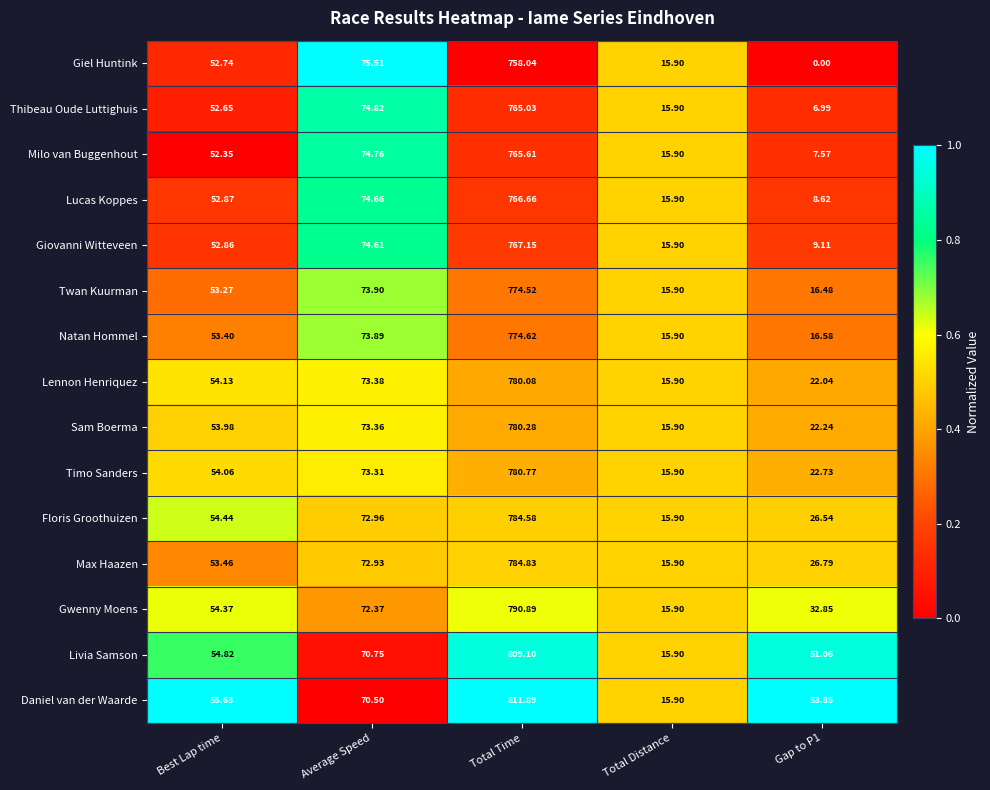

How many categories are shown in the chart?

5